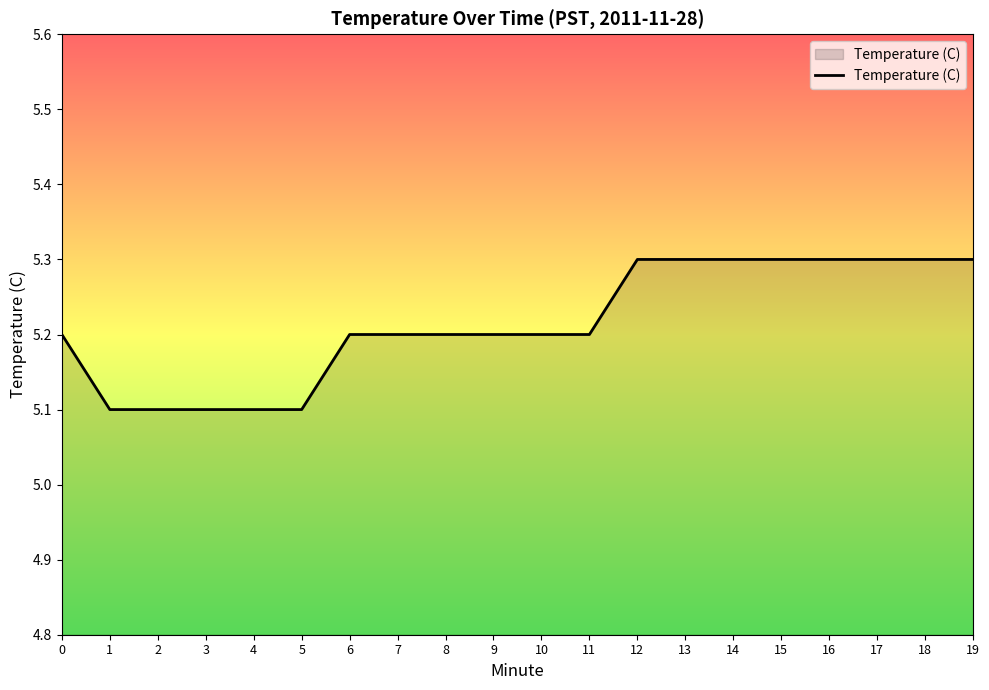

How many lines are shown in the chart?

1